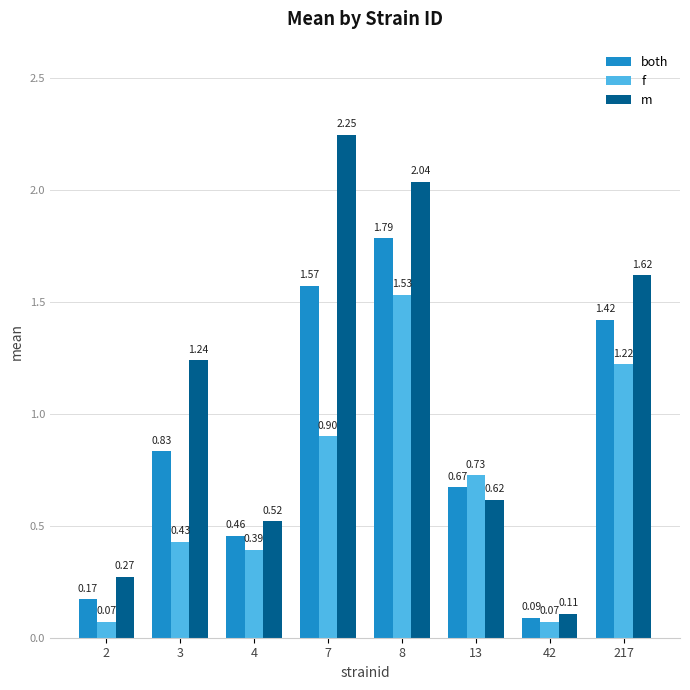

Is the value of f at 8 greater than the value of m at 3?

Yes